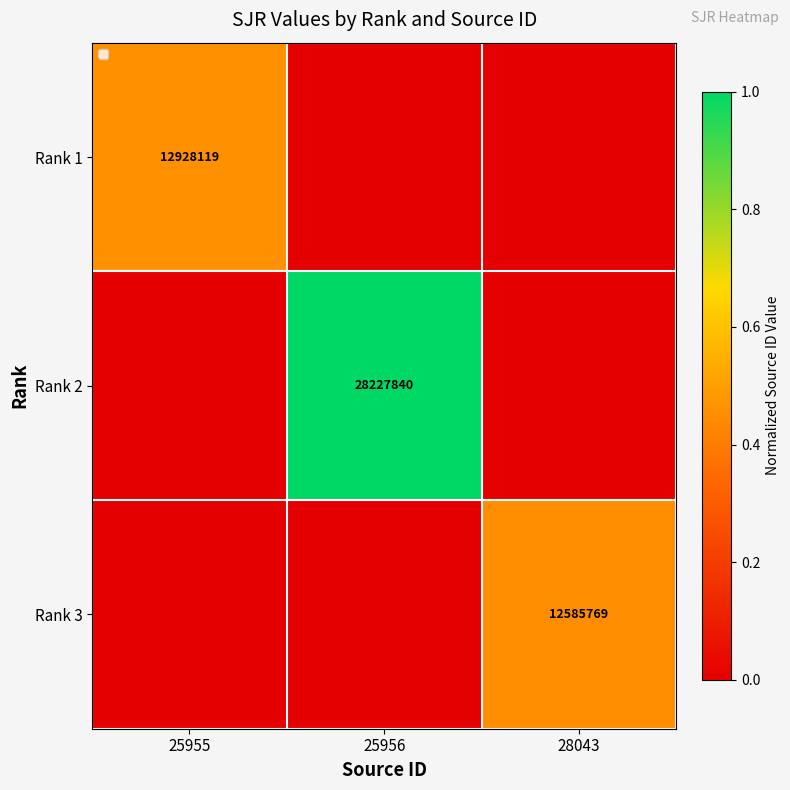

Is it true that Rank 1 equals 20929455 at 25955?

False